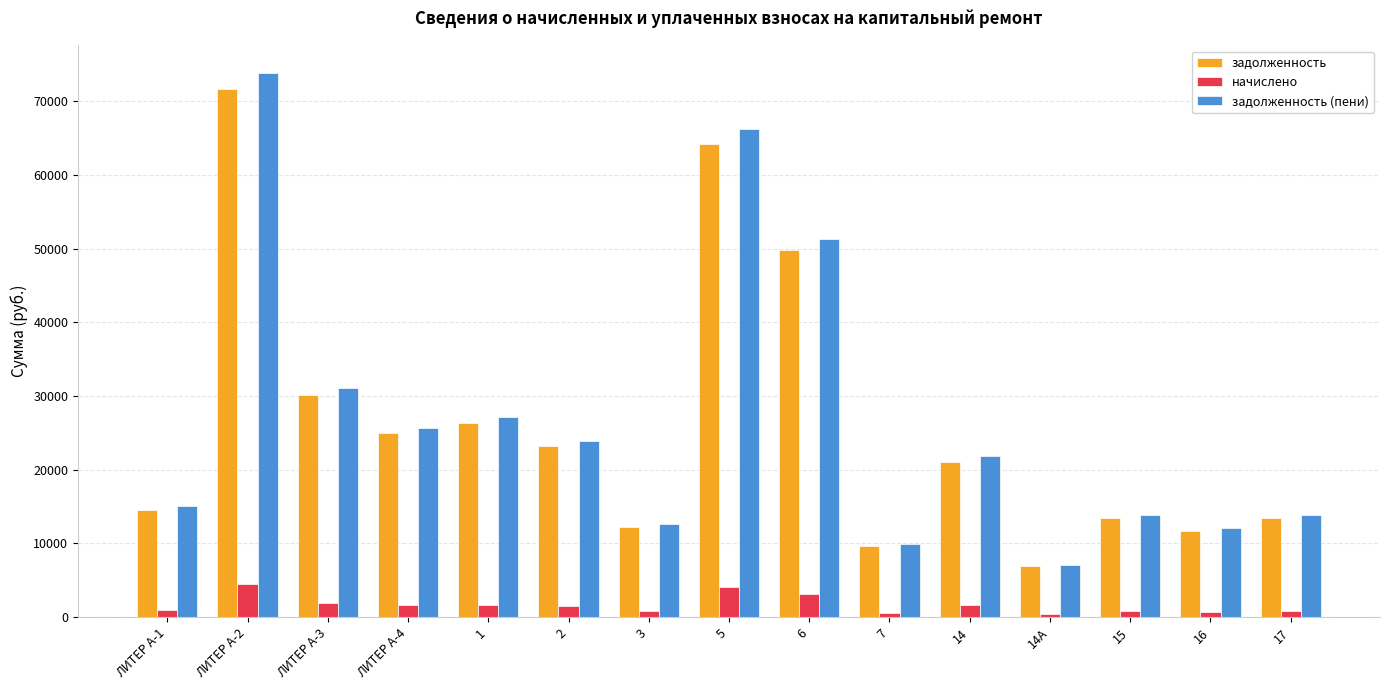

What position from the left is 5?

8